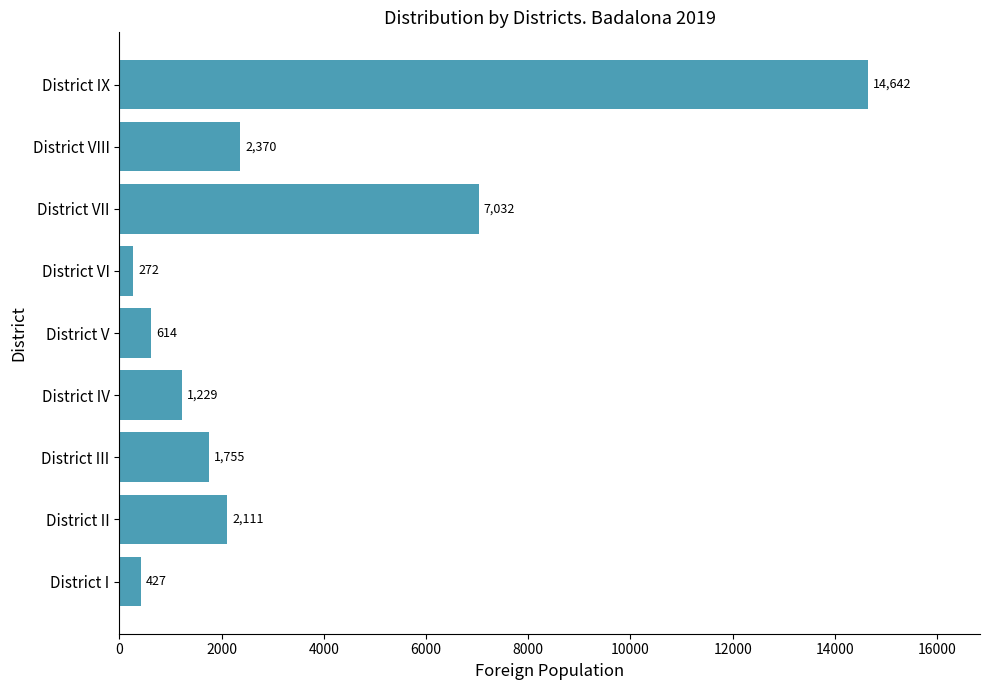

Which has a higher value, District IX or District IV?

District IX